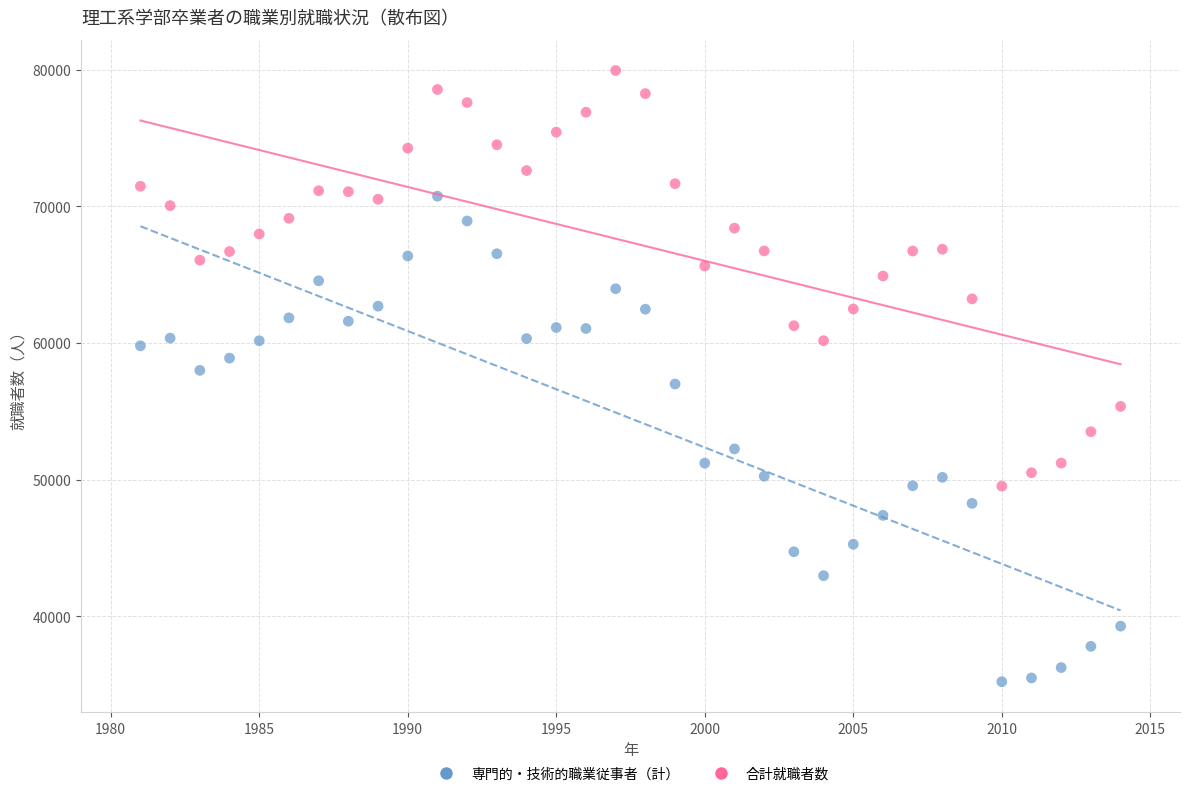

Which series contains the lowest Y value?

専門的・技術的職業従事者（計）